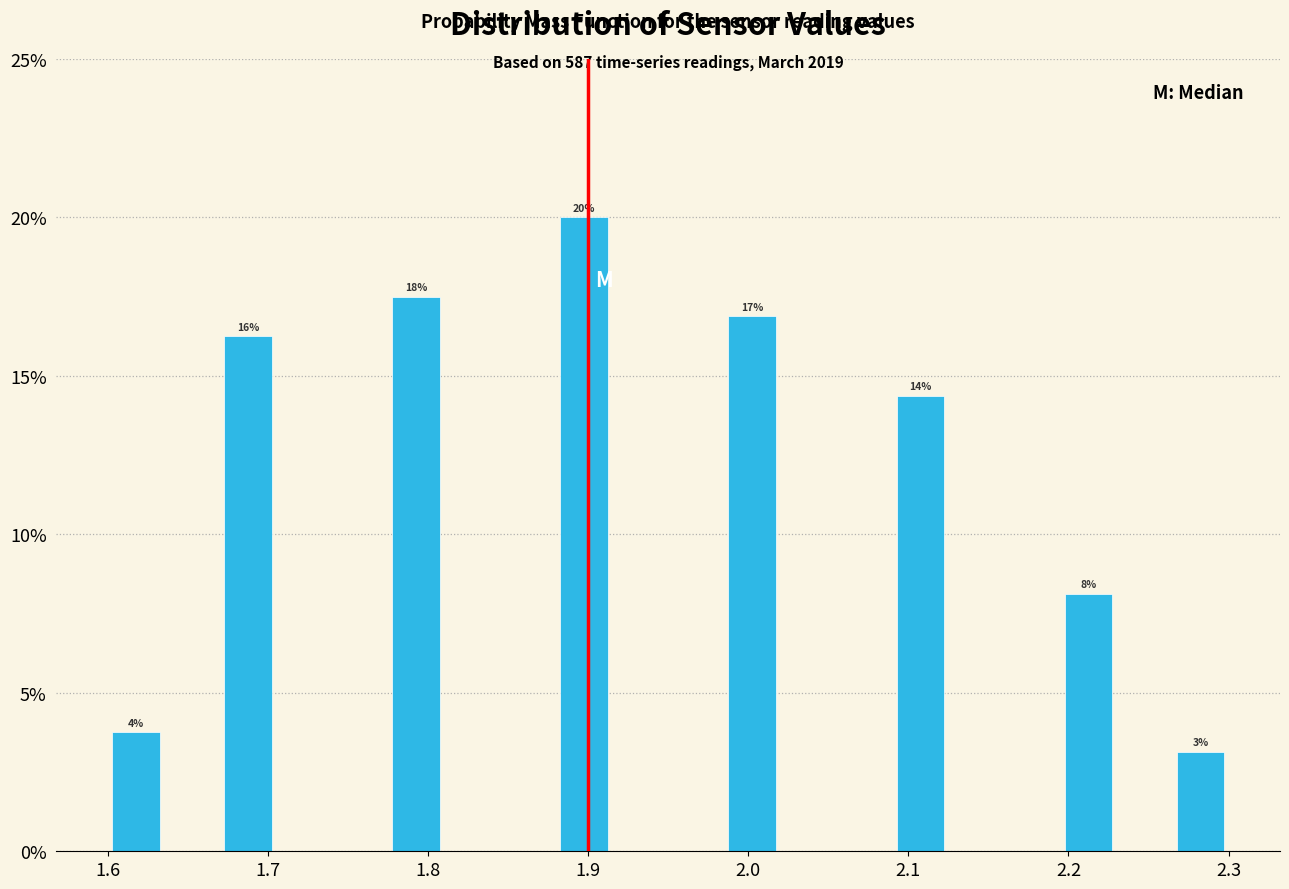

Read against the x-axis, roughly where is the centre of the tallest bar?

1.90